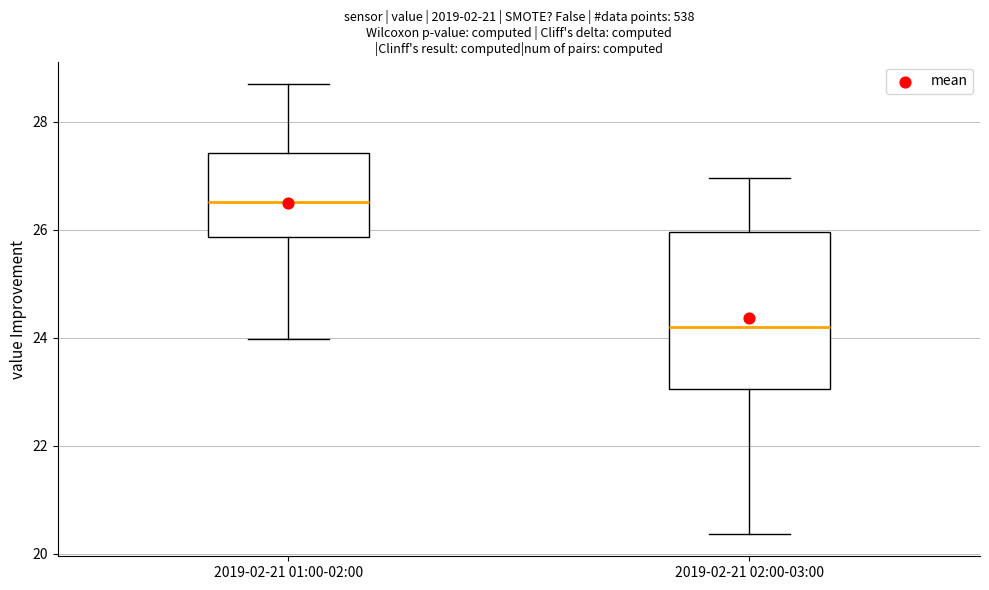

Reading left to right, read every box against the y-axis: the position of its median line, the range the box covers, and the ends of its whiskers. The values are not printed on the chart, so give them approximately, as read against the axis.

2019-02-21 01:00-02:00: median 26.6, box 25.8 to 27.4, whiskers 24.0 to 28.8
2019-02-21 02:00-03:00: median 24.2, box 23.0 to 26.0, whiskers 20.4 to 27.0